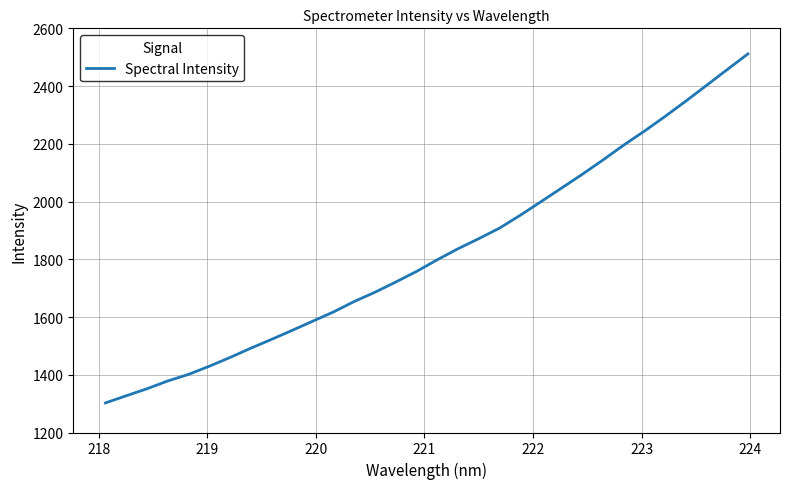

What is the difference between the maximum and minimum values?

1208.9